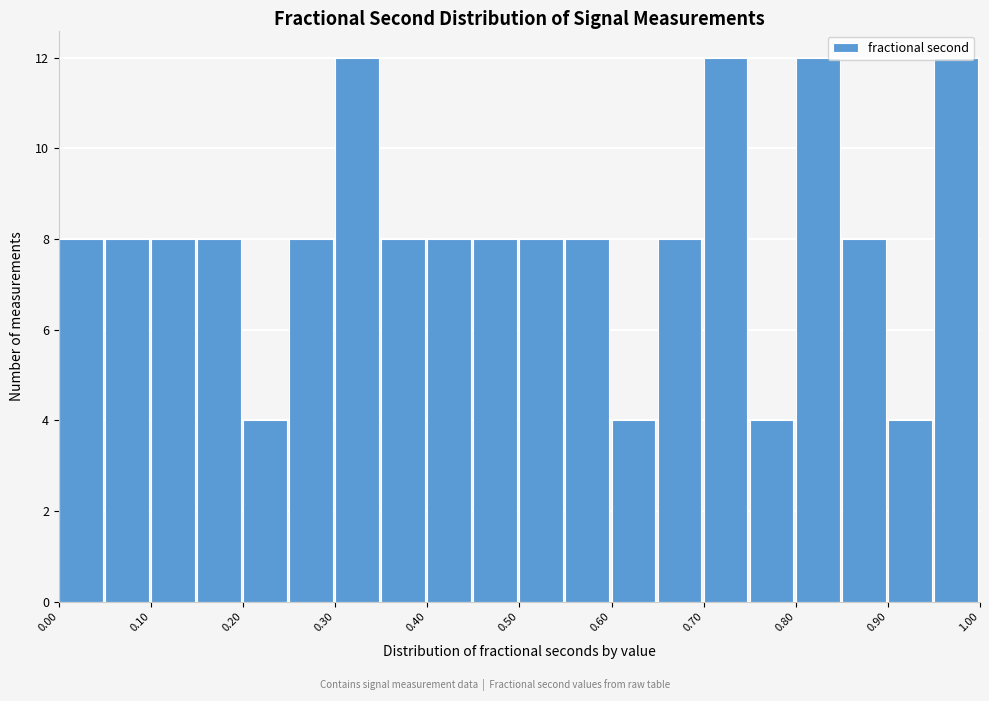

Reading left to right, list every bar in this chart as the range it spans on the x-axis followed by its height. The values are not printed on the chart, so give them approximately, as read against the axis.

0.00 to 0.05: 8
0.05 to 0.10: 8
0.10 to 0.15: 8
0.15 to 0.20: 8
0.20 to 0.25: 4
0.25 to 0.30: 8
0.30 to 0.35: 12
0.35 to 0.40: 8
0.40 to 0.45: 8
0.45 to 0.50: 8
0.50 to 0.55: 8
0.55 to 0.60: 8
0.60 to 0.65: 4
0.65 to 0.70: 8
0.70 to 0.75: 12
0.75 to 0.80: 4
0.80 to 0.85: 12
0.85 to 0.90: 8
0.90 to 0.95: 4
0.95 to 1.00: 12